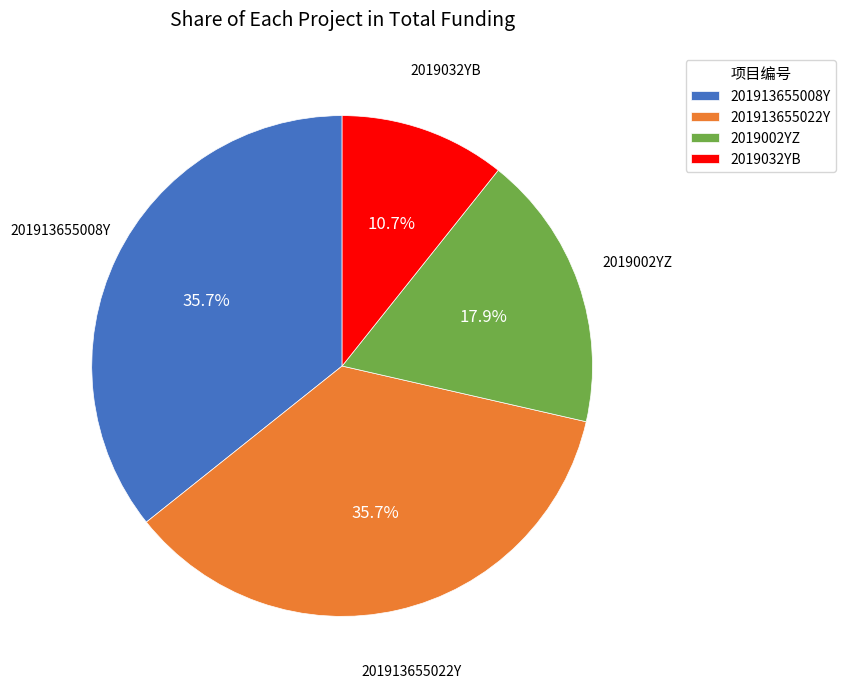

What is the smallest slice in the pie chart?

2019032YB